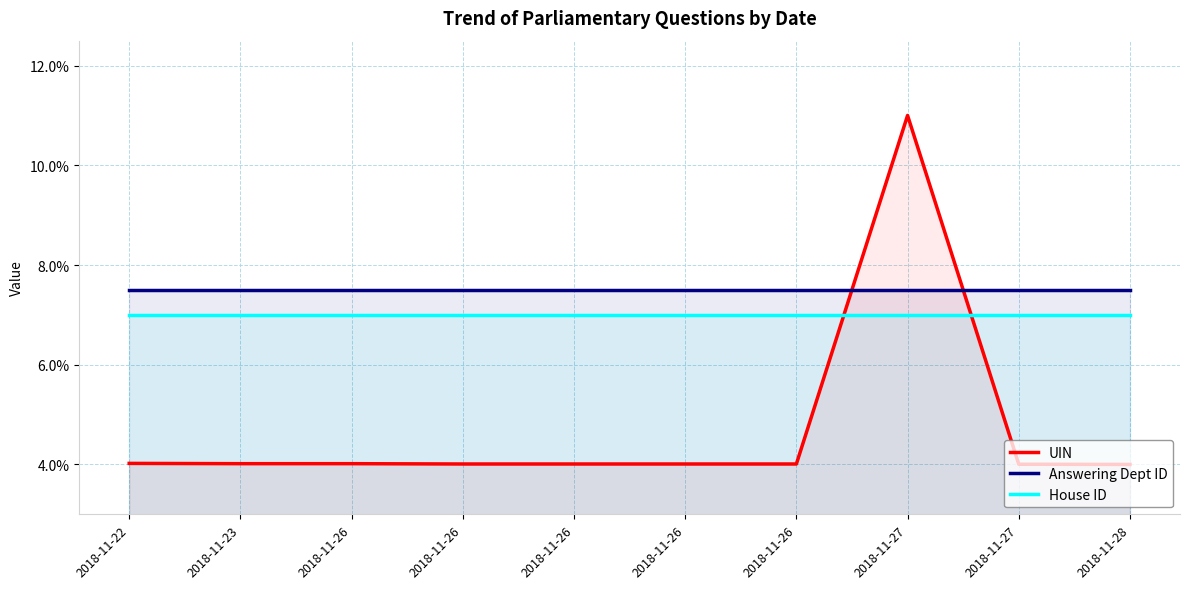

At which label does UIN reach its peak?

2018-11-27